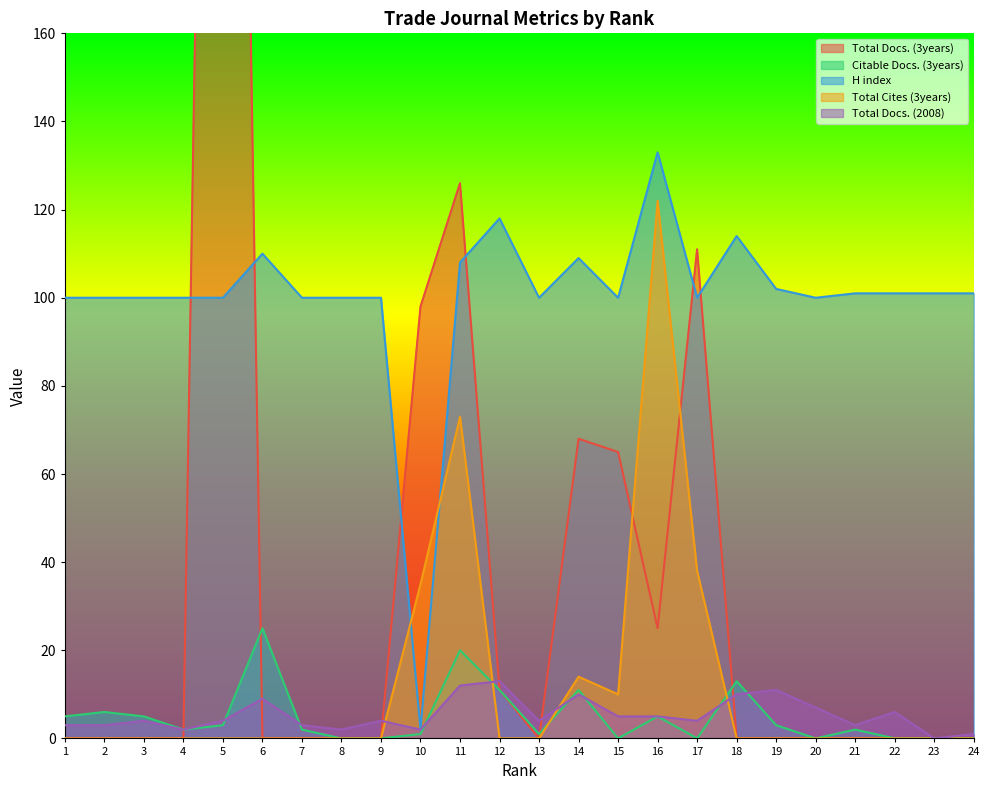

Where is the first local maximum for Total Docs. (3years)?

5